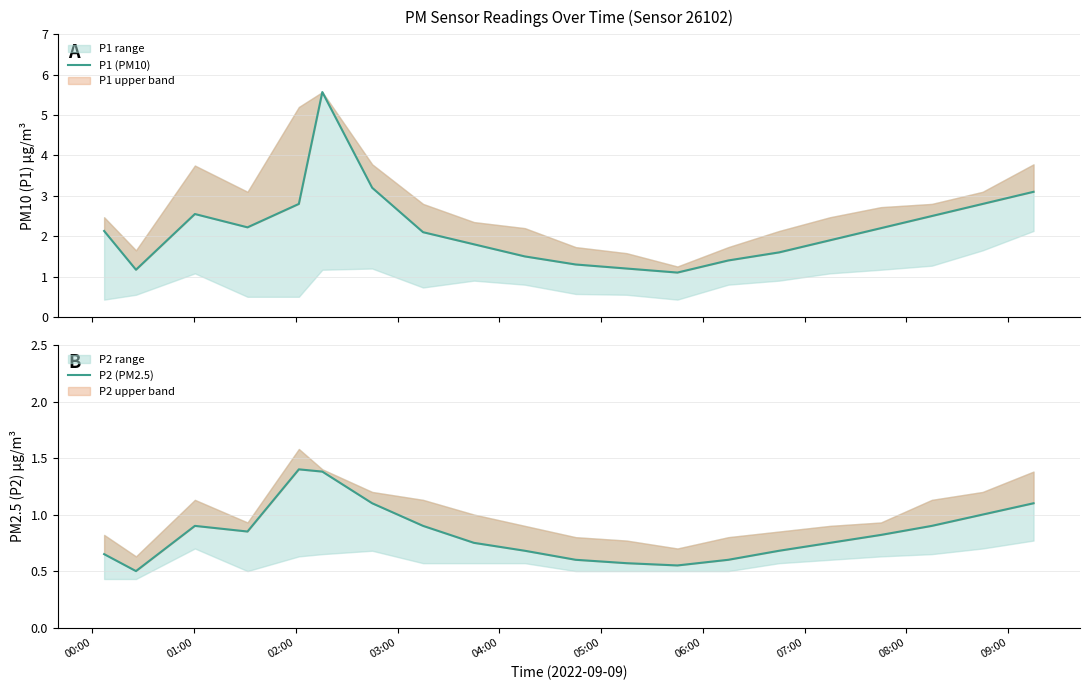

True or false: P2 (PM2.5) has a value of 1.3 at 16.

False